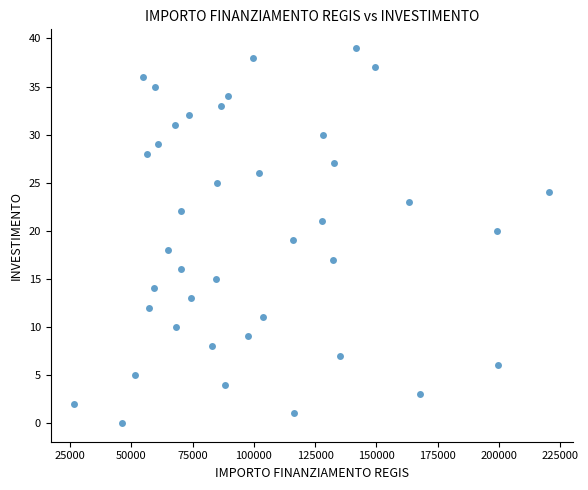

What is the range of Y values (max minus min)?

39